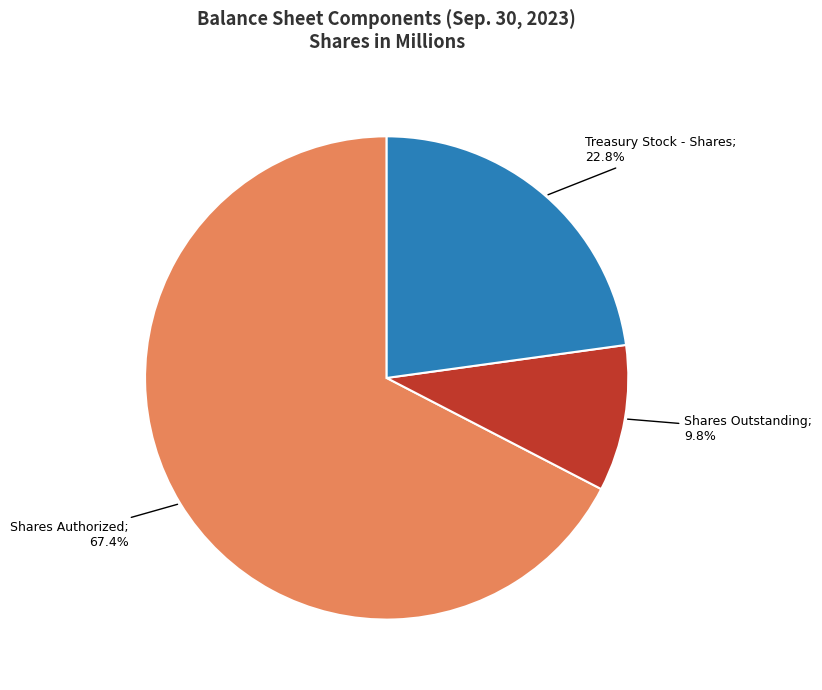

Is there a majority slice in this chart?

Yes